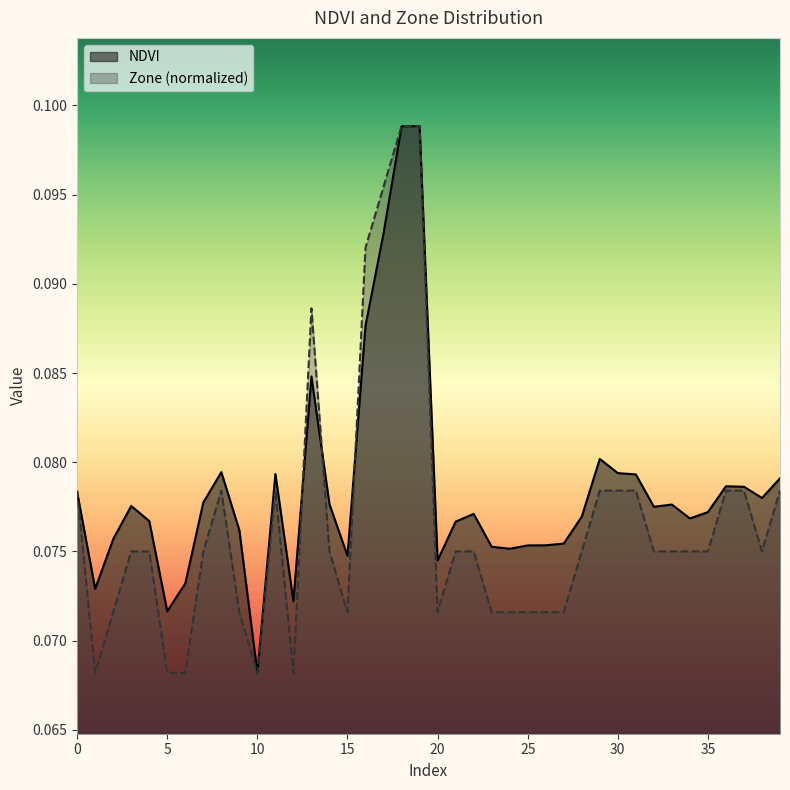

Reading left to right, extract all data points from this chart.

NDVI: 0=0.1	1=0.1	2=0.1	3=0.1	4=0.1	5=0.1	6=0.1	7=0.1	8=0.1	9=0.1	10=0.1	11=0.1	12=0.1	13=0.1	14=0.1	15=0.1	16=0.1	17=0.1	18=0.1	19=0.1	20=0.1	21=0.1	22=0.1	23=0.1	24=0.1	25=0.1	26=0.1	27=0.1	28=0.1	29=0.1	30=0.1	31=0.1	32=0.1	33=0.1	34=0.1	35=0.1	36=0.1	37=0.1	38=0.1	39=0.1
Zone: 0=0.1	1=0.1	2=0.1	3=0.1	4=0.1	5=0.1	6=0.1	7=0.1	8=0.1	9=0.1	10=0.1	11=0.1	12=0.1	13=0.1	14=0.1	15=0.1	16=0.1	17=0.1	18=0.1	19=0.1	20=0.1	21=0.1	22=0.1	23=0.1	24=0.1	25=0.1	26=0.1	27=0.1	28=0.1	29=0.1	30=0.1	31=0.1	32=0.1	33=0.1	34=0.1	35=0.1	36=0.1	37=0.1	38=0.1	39=0.1